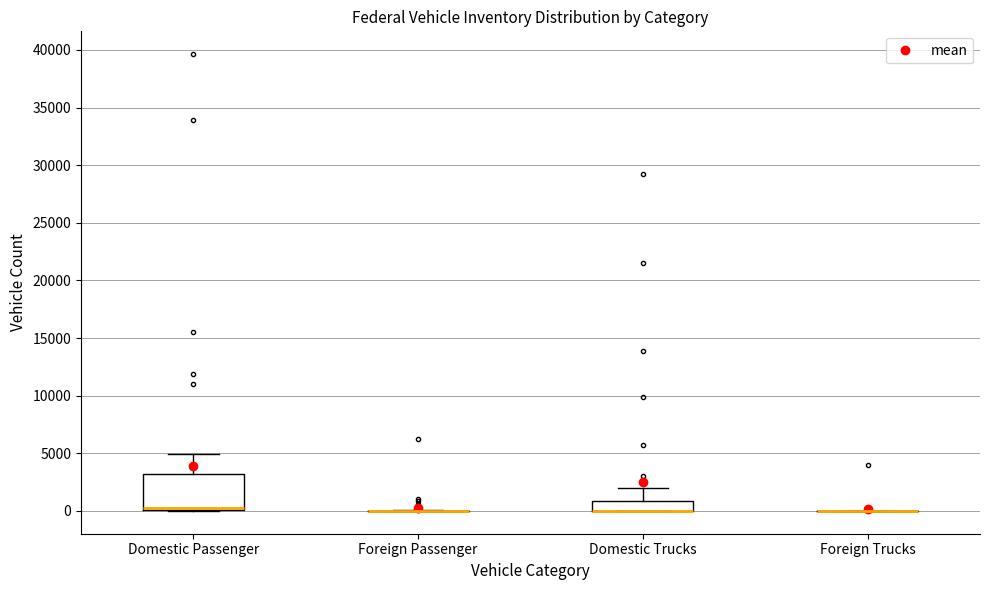

Which box is the tallest, from its lower edge to its upper edge?

Domestic Passenger